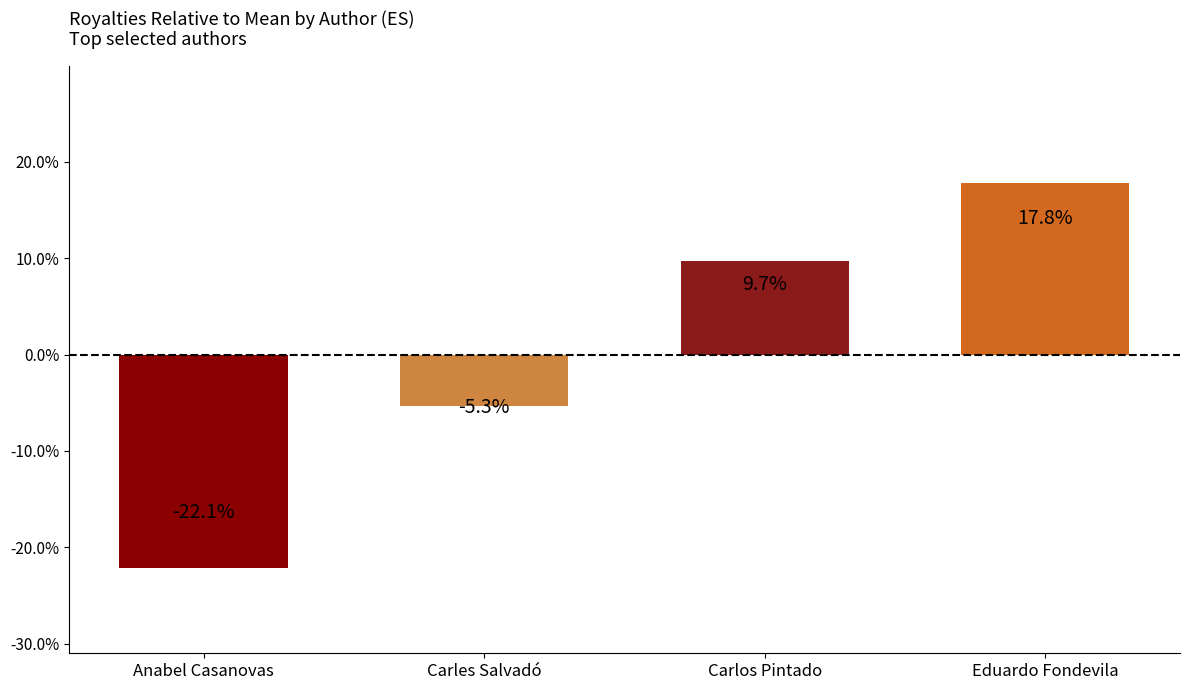

How many bars are there in total?

4